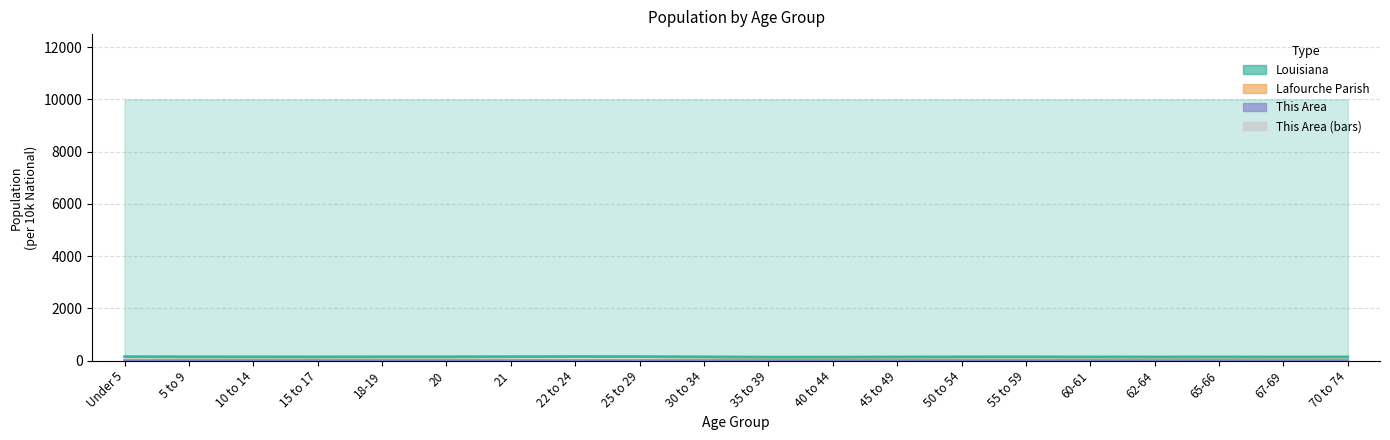

List the series in order of their peak value, lowest first.

This Area, This Area (bars), Lafourche Parish, Louisiana